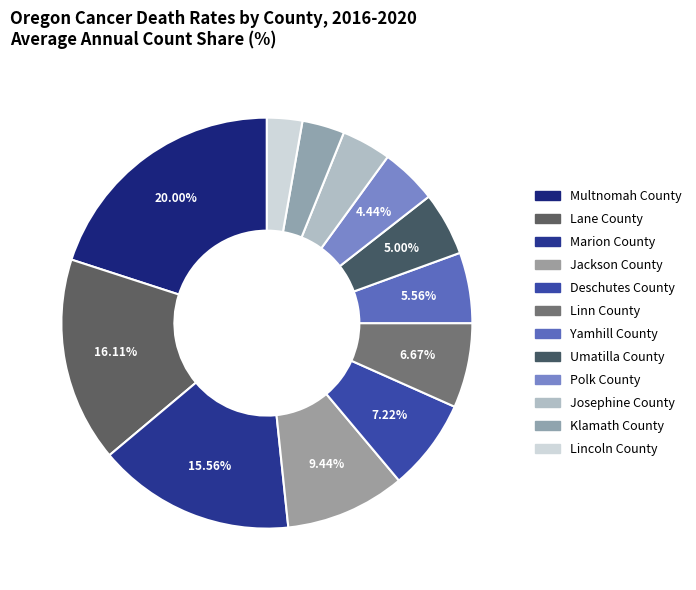

How many segments does this pie chart have?

12